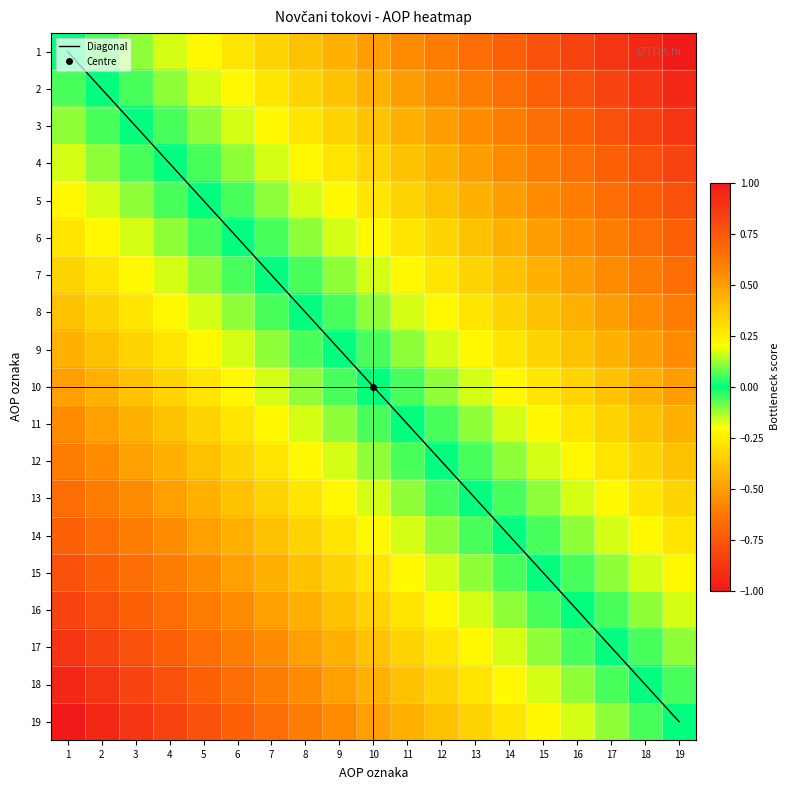

What is the minimum value shown in the chart?

-1.0